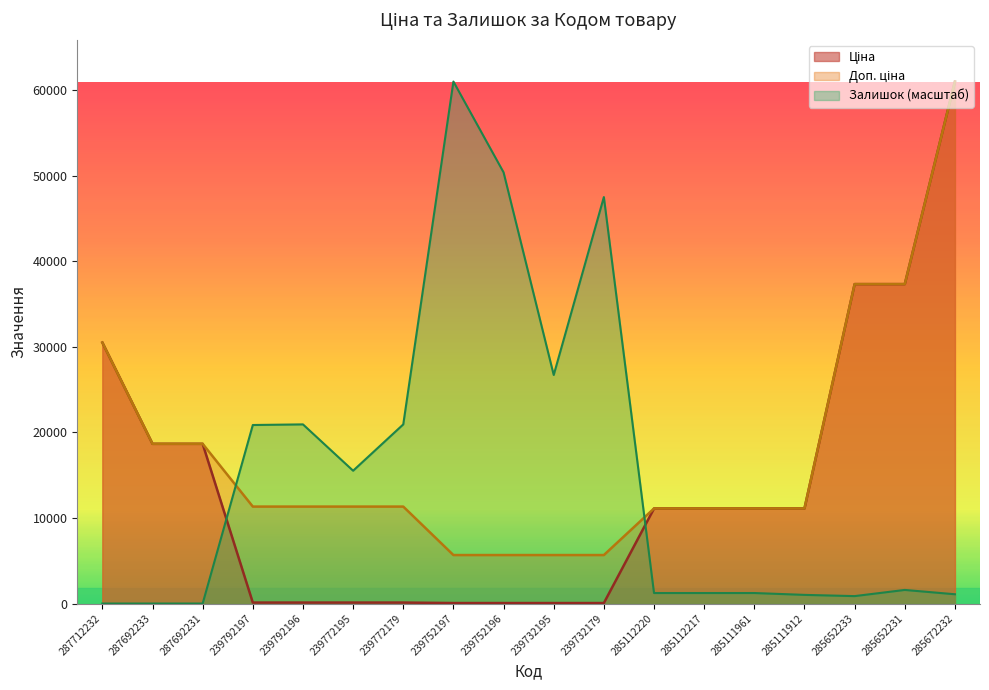

How many positive values does the Залишок series have?

15